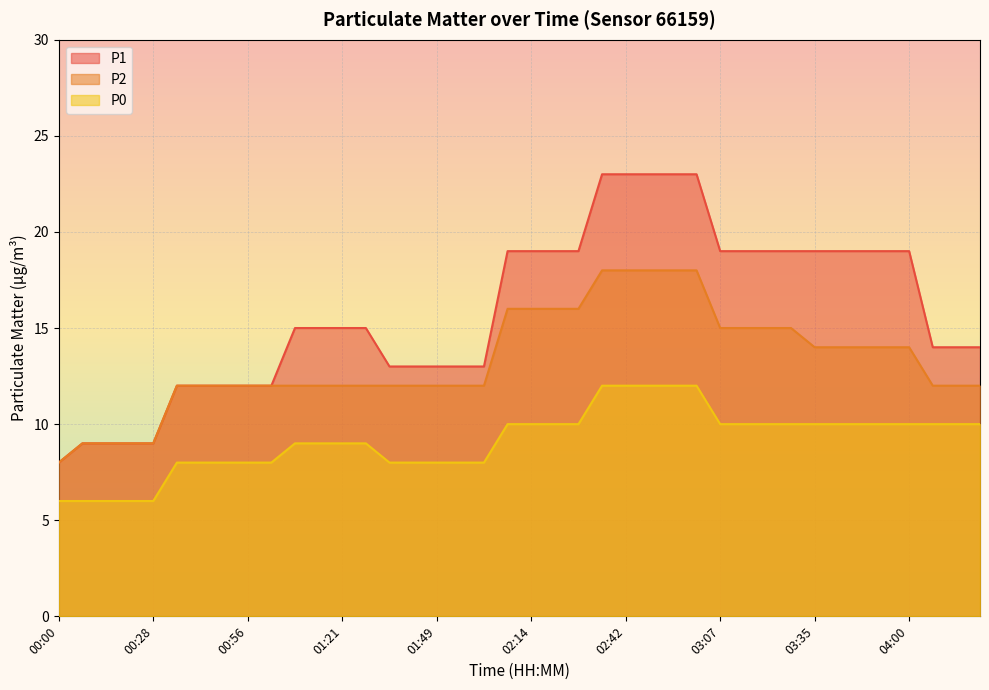

True or false: P2 has a value of 13 at 00:00.

False